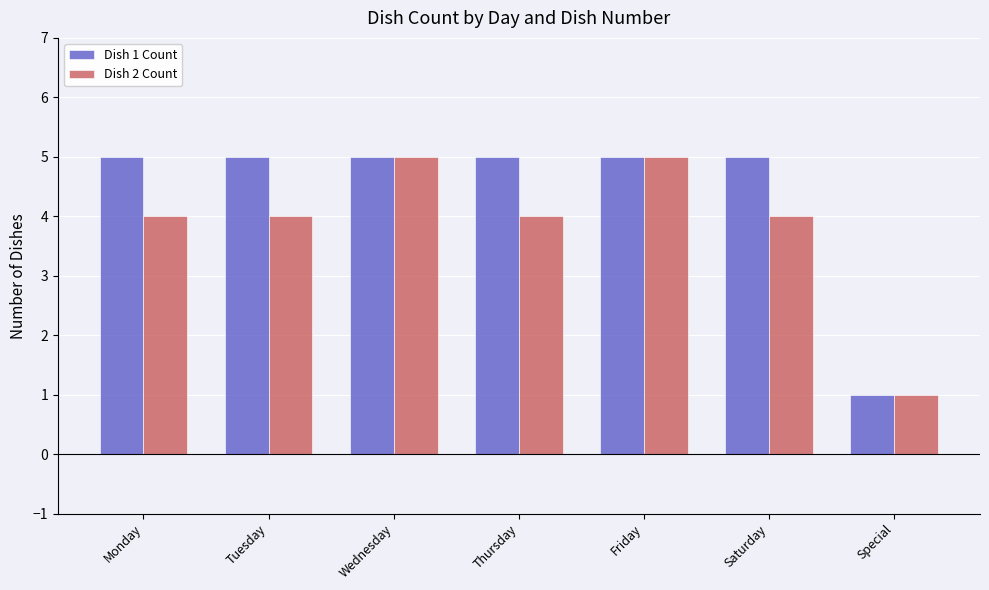

List the series in order of their overall mean, highest first.

Dish 1 Count, Dish 2 Count